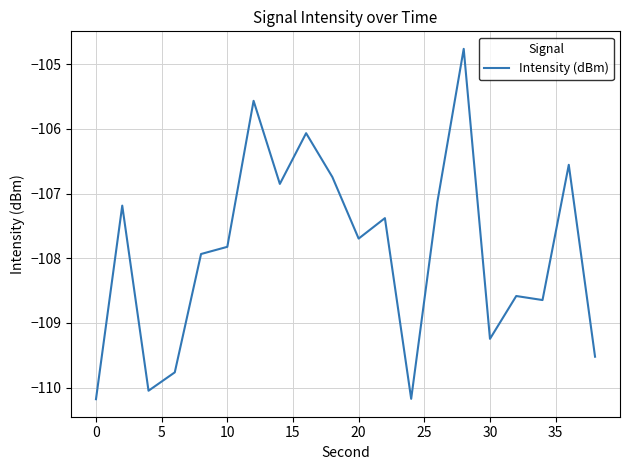

What is the greatest value displayed?

-104.8